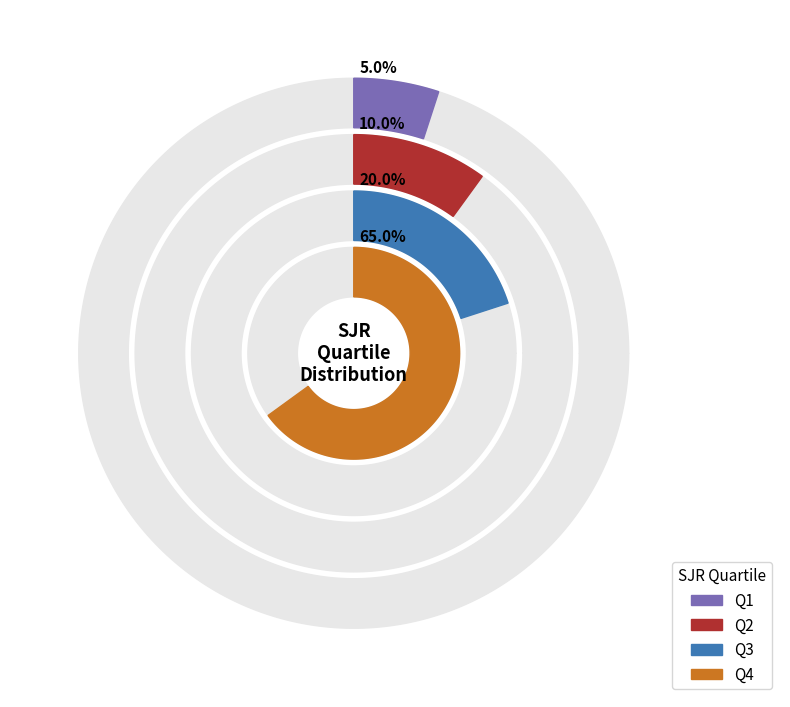

Count the number of slices in the pie.

4